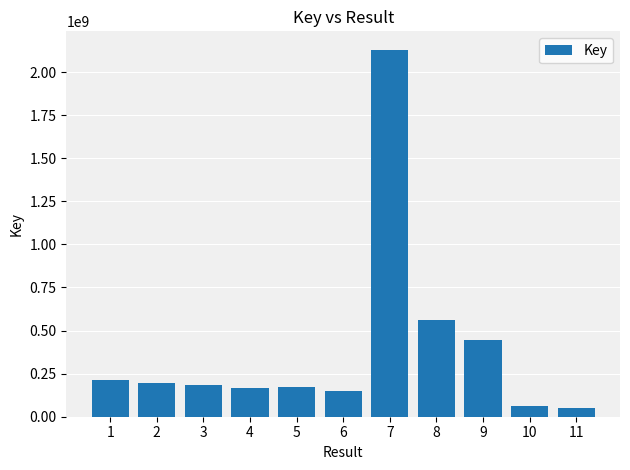

What is the minimum value shown in the chart?

48603203